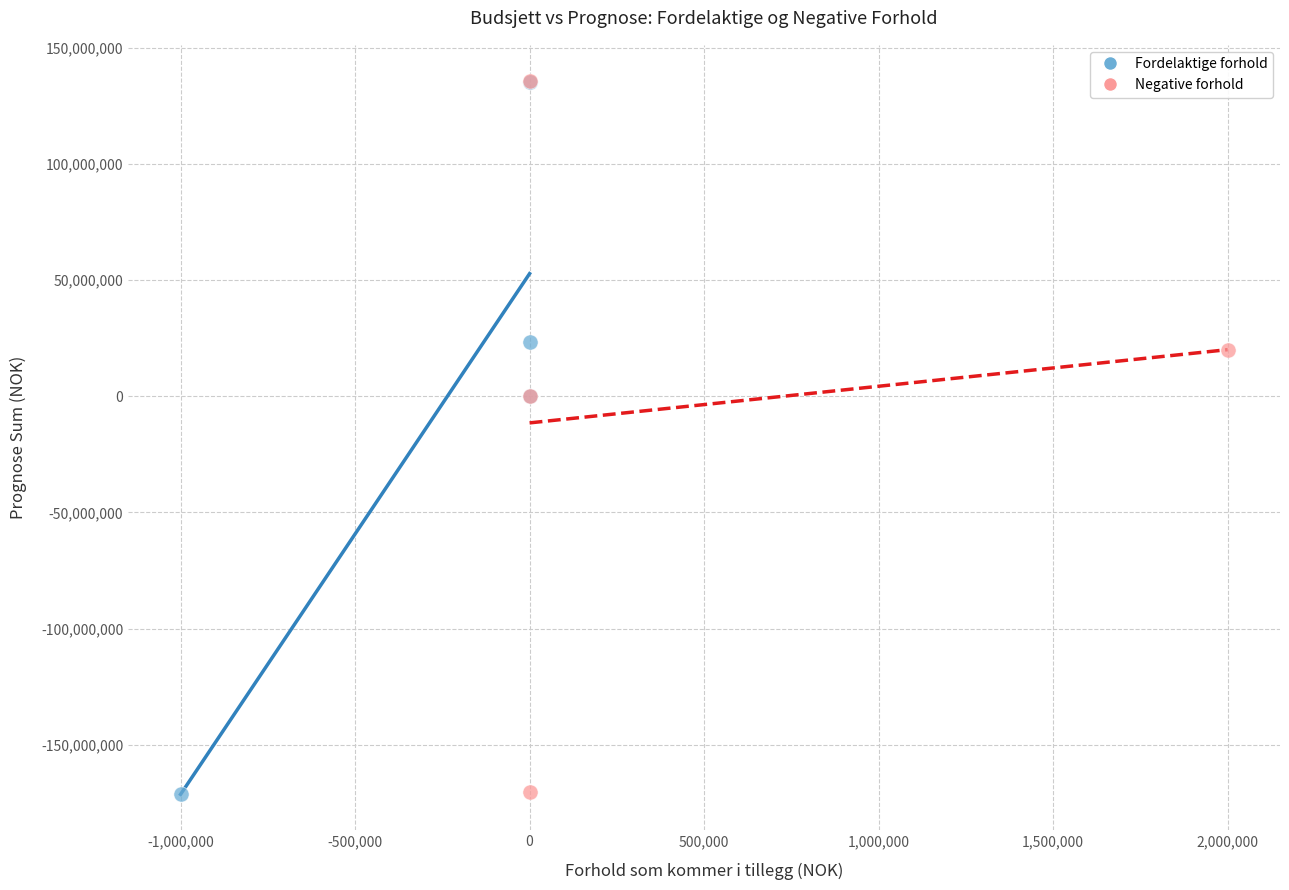

Which series has the largest Y range (max minus min)?

Fordelaktige forhold